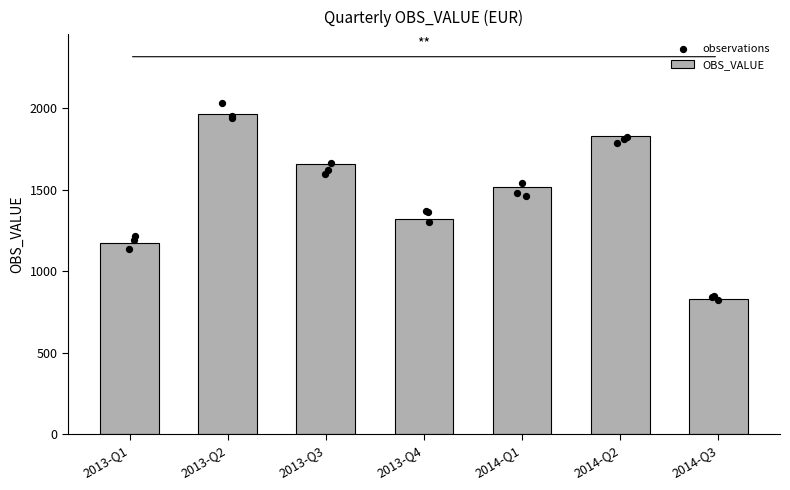

Which has a higher value, 2014-Q2 or 2013-Q1?

2014-Q2